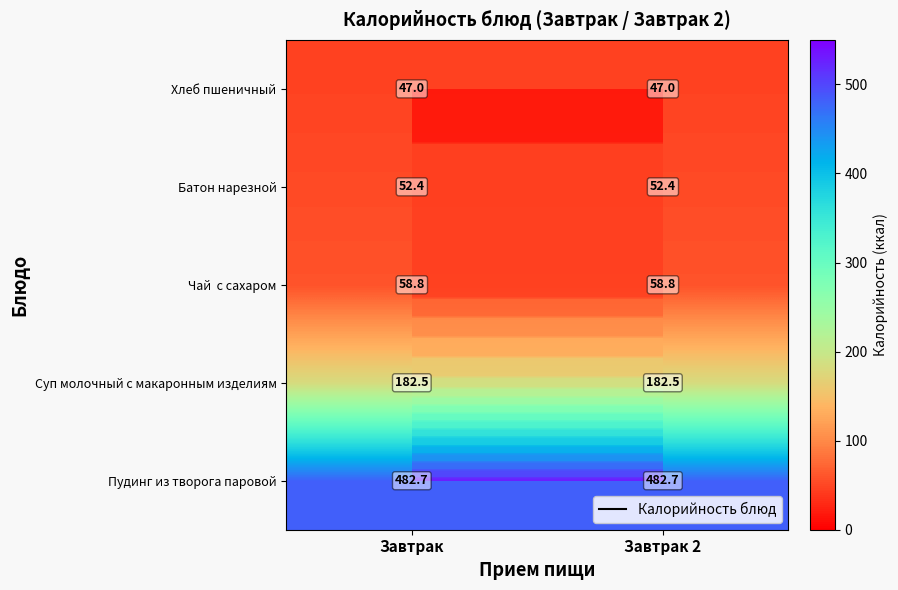

Which category has the highest value in the Пудинг из творога паровой series?

Завтрак